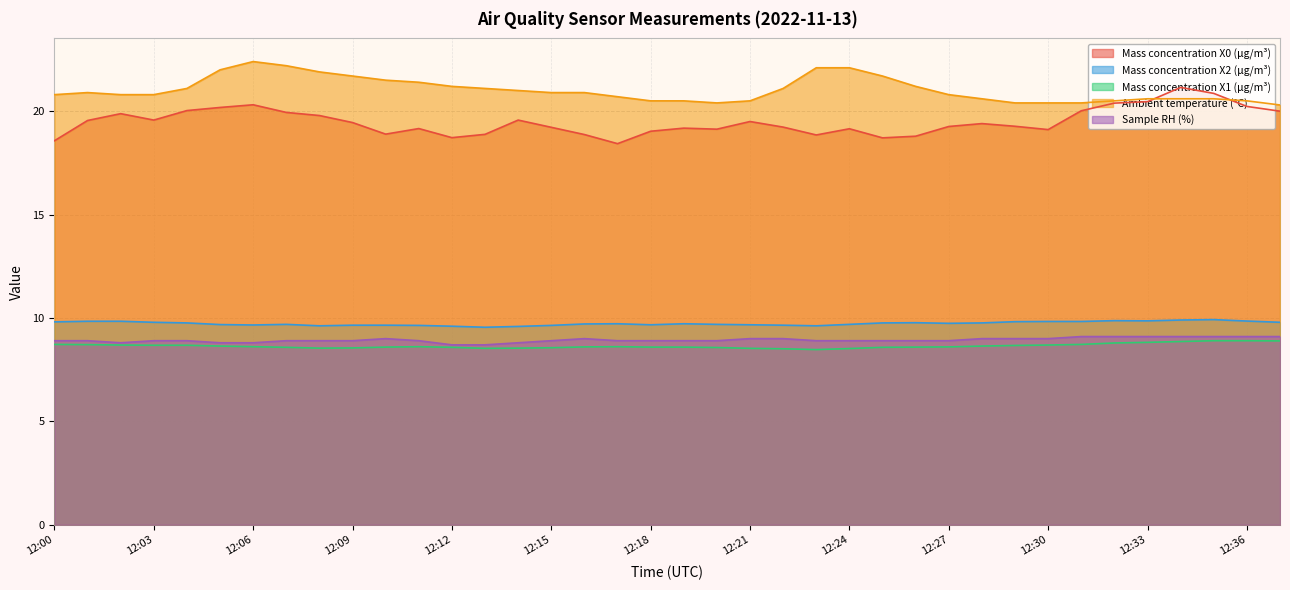

Between which two adjacent categories do Mass concentration X0 (μg/m³) and Ambient temperature (°C) first intersect?

12:33 and 12:34